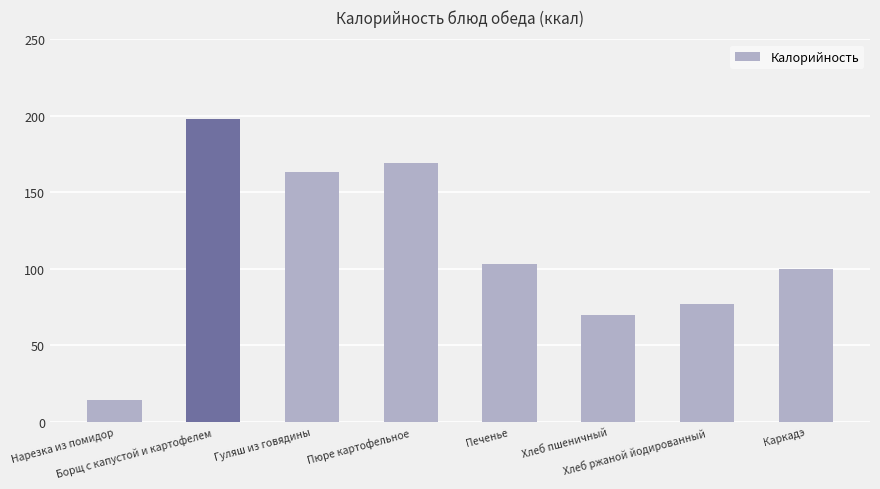

Rank the categories by value from highest to lowest.

Борщ с капустой и картофелем, Пюре картофельное, Гуляш из говядины, Печенье, Каркадэ, Хлеб ржаной йодированный, Хлеб пшеничный, Нарезка из помидор